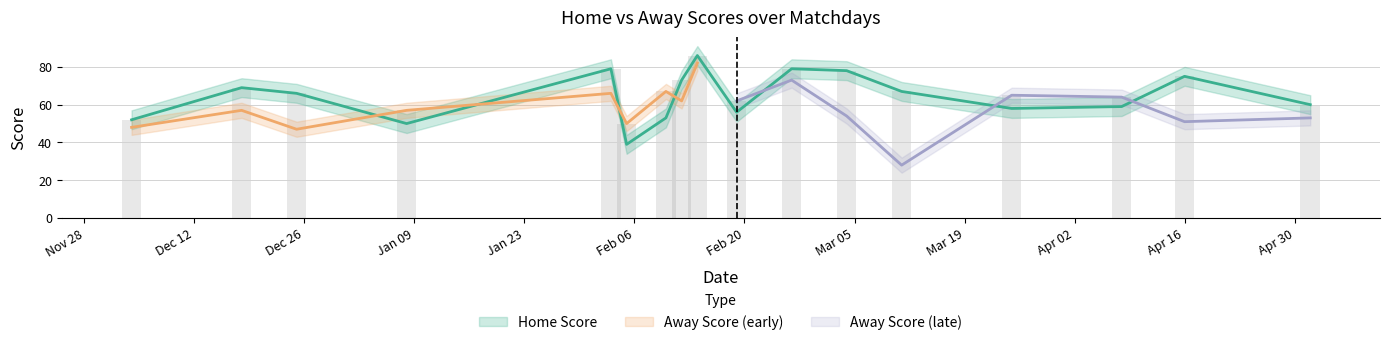

What is the change in value from 18-12-2023 to 05-02-2024?

-30